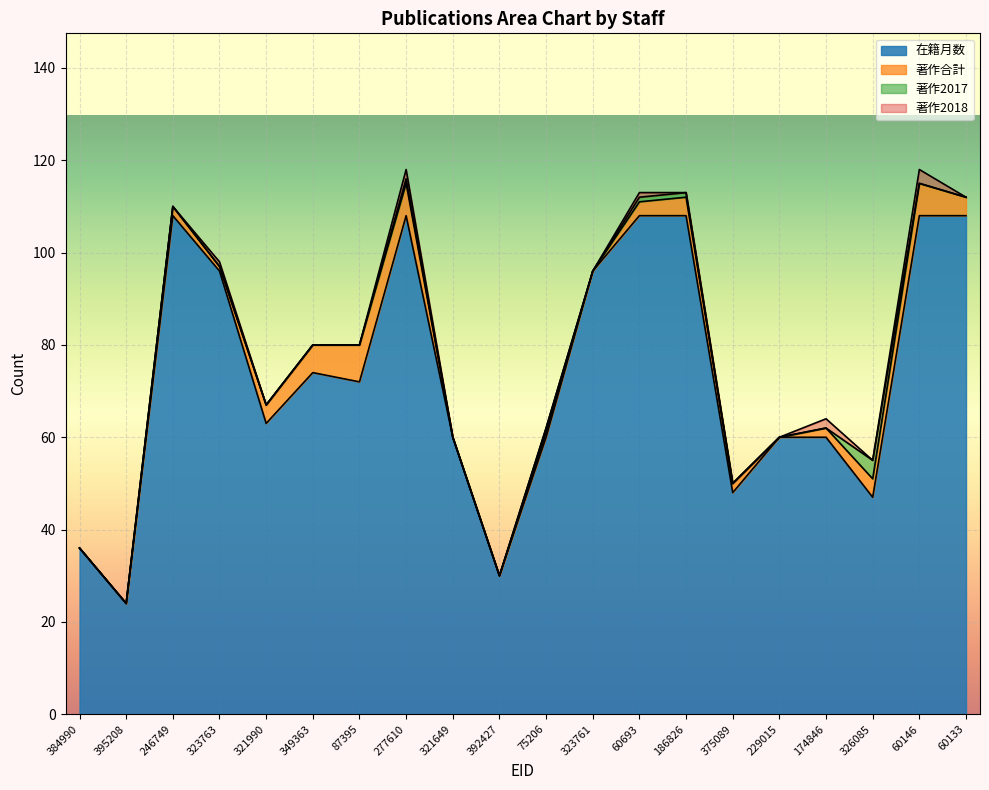

What position from the left is 60146?

19